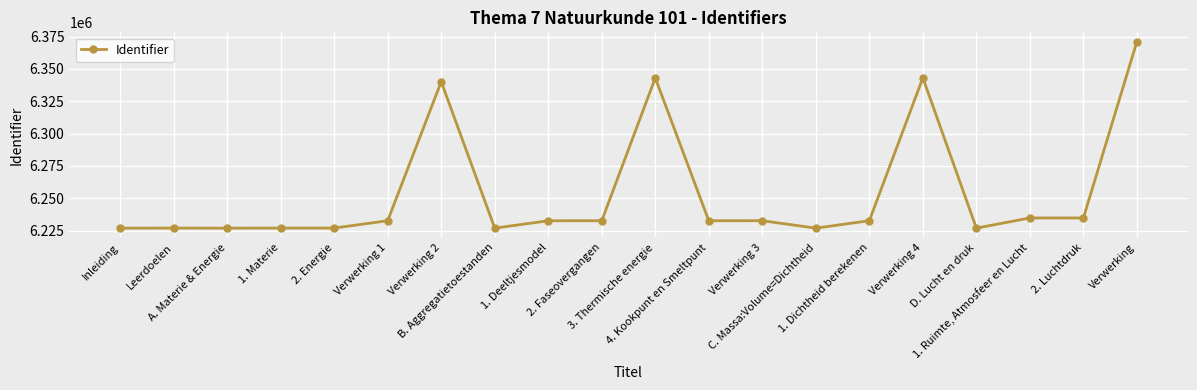

What is the value of the 10th point from the left?

6232577